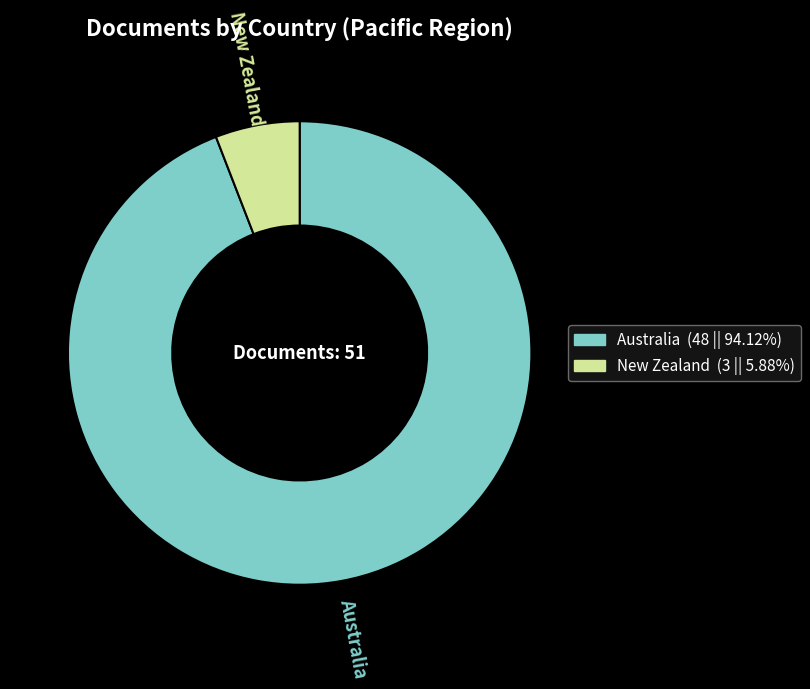

Rank the categories by value from highest to lowest.

Australia, New Zealand